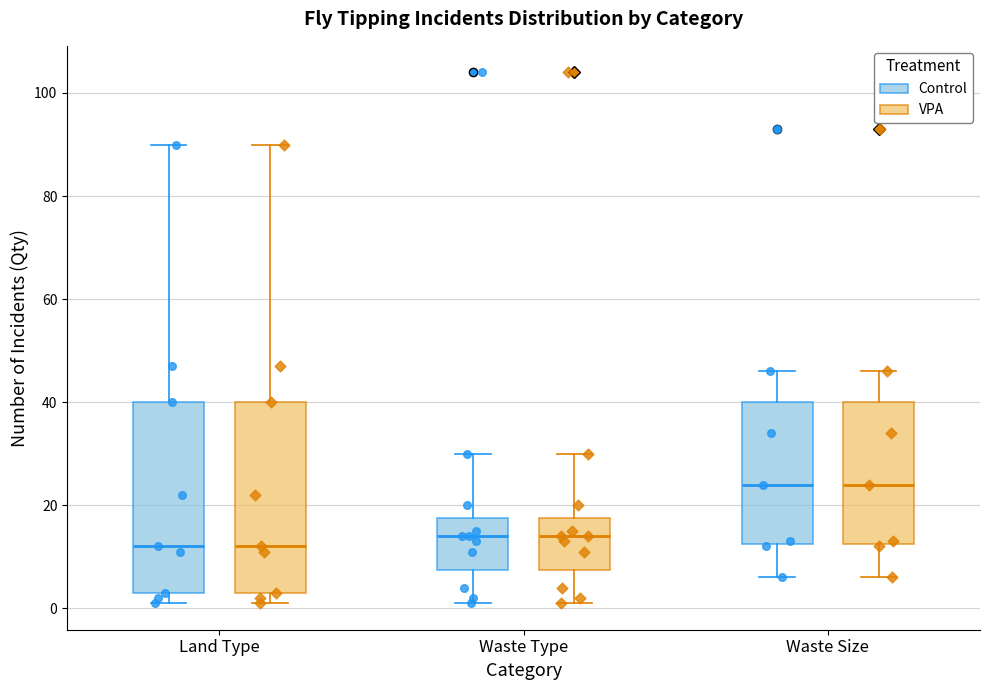

Where does the upper whisker of the box for Waste Size (Control) end on the y-axis? The values are not printed on the chart, so give them approximately, as read against the axis.

46